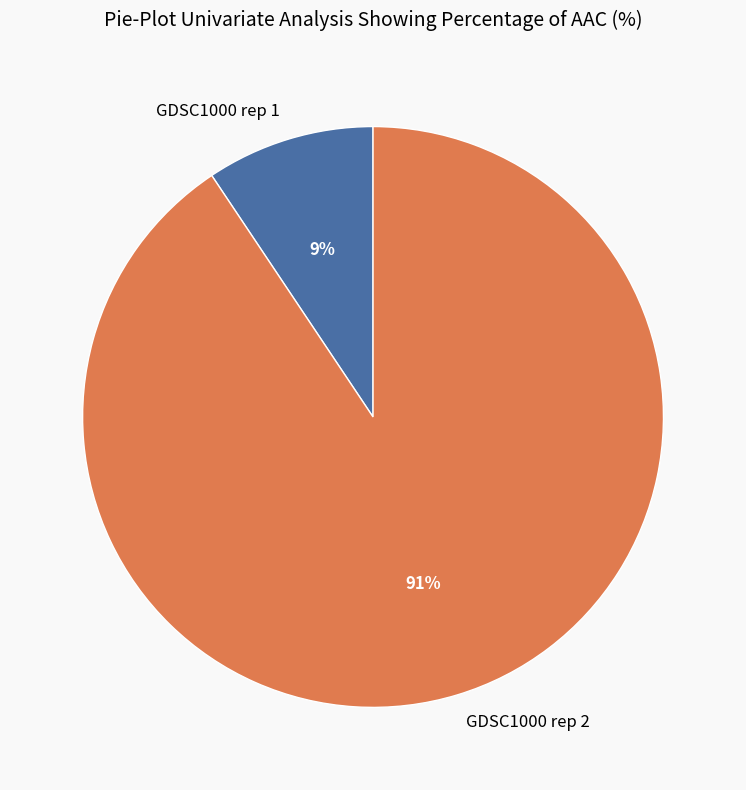

What is the smallest slice in the pie chart?

GDSC1000 rep 1